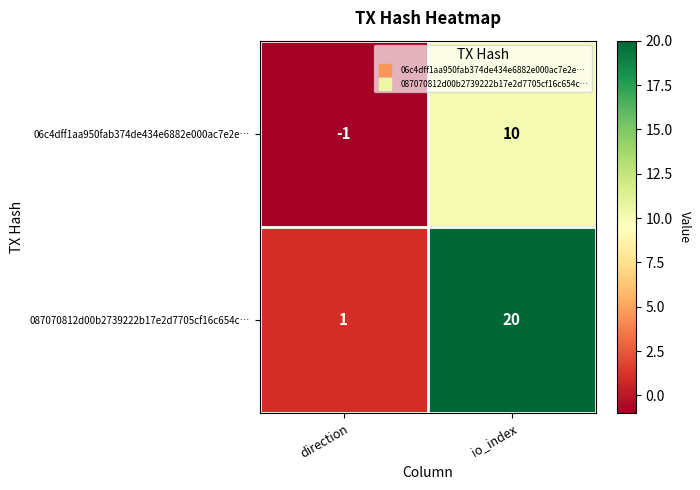

Reading right to left, list all the values displayed in this chart.

06c4dff1aa950fab374de434e6882e000ac7e2e…: 10	-1
087070812d00b2739222b17e2d7705cf16c654c…: 20	1